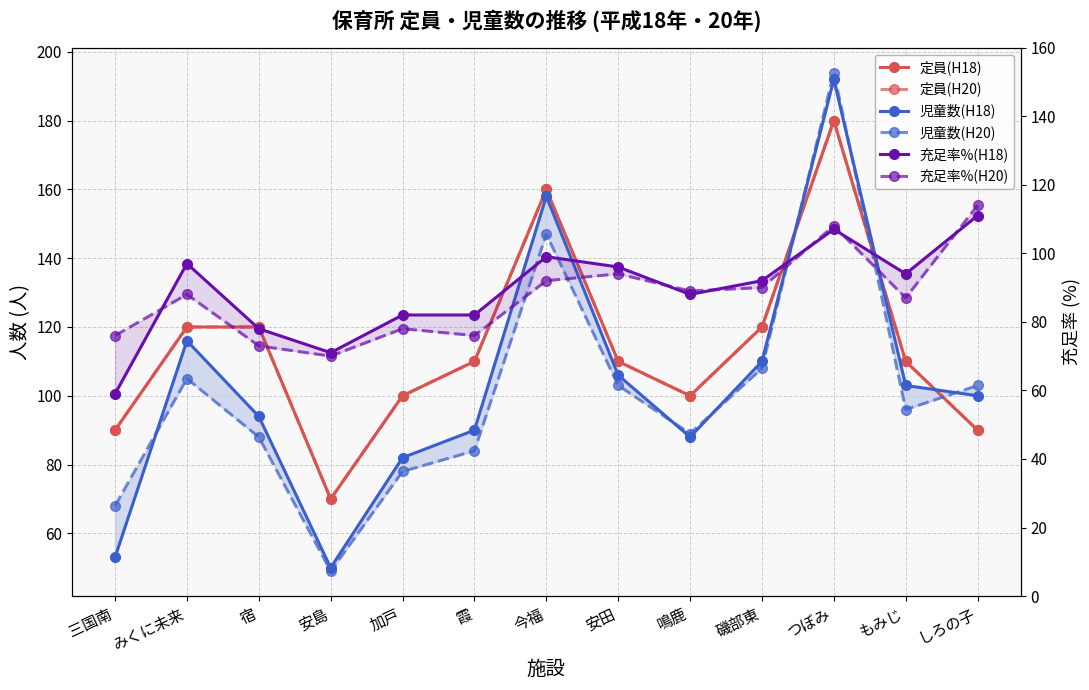

What position from the left is つぼみ?

11